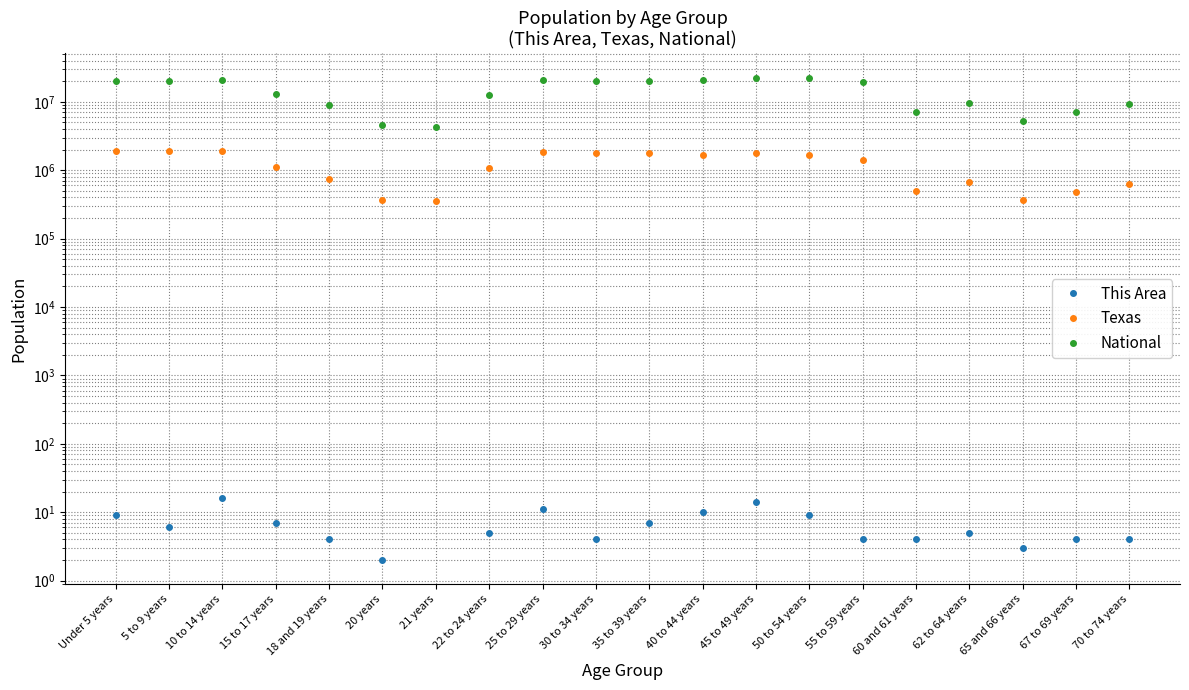

What is the difference between the highest and lowest values at 65 and 66 years?

5319899